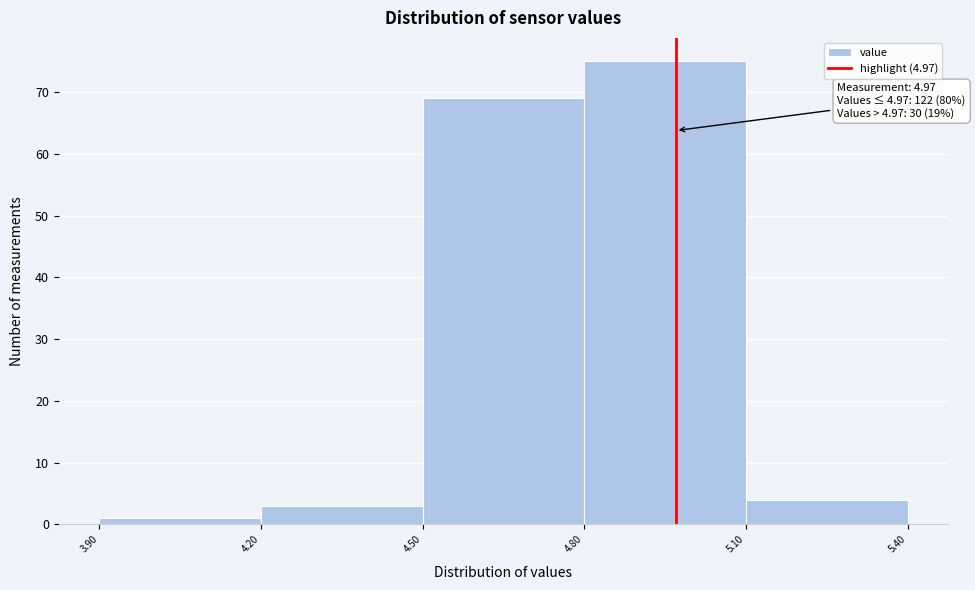

Over which range of the x-axis is the bar tallest?

4.80 to 5.10